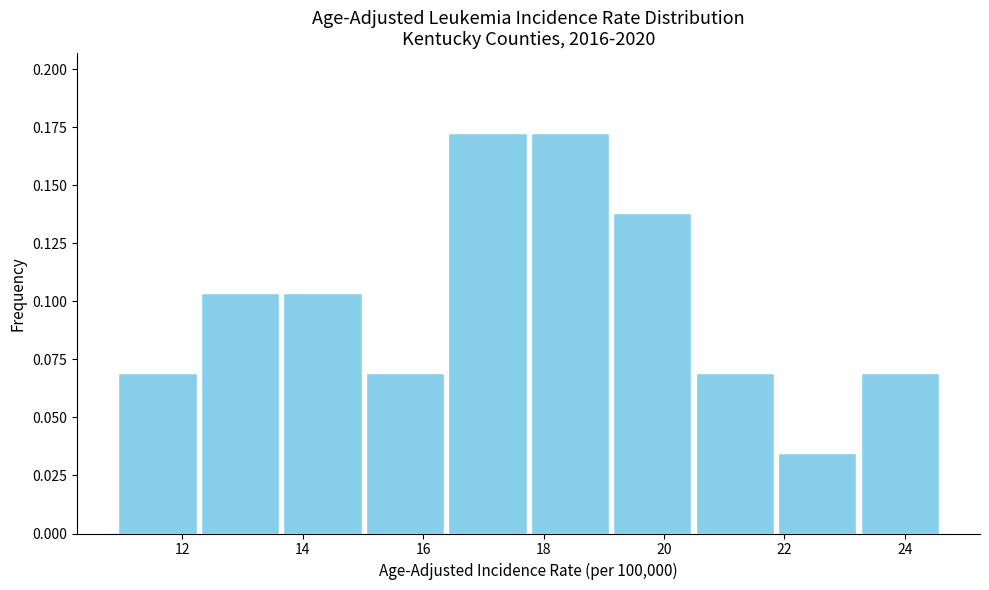

Reading left to right, transcribe this chart: for each bar, give the range it covers on the x-axis and its height. Neither the bar edges nor the heights are printed on the chart, so give them approximately, as read against the axes.

11.0 to 12.2: 0.070
12.2 to 13.6: 0.105
13.6 to 15.0: 0.105
15.0 to 16.4: 0.070
16.4 to 17.8: 0.170
17.8 to 19.2: 0.170
19.2 to 20.4: 0.140
20.4 to 21.8: 0.070
21.8 to 23.2: 0.035
23.2 to 24.6: 0.070